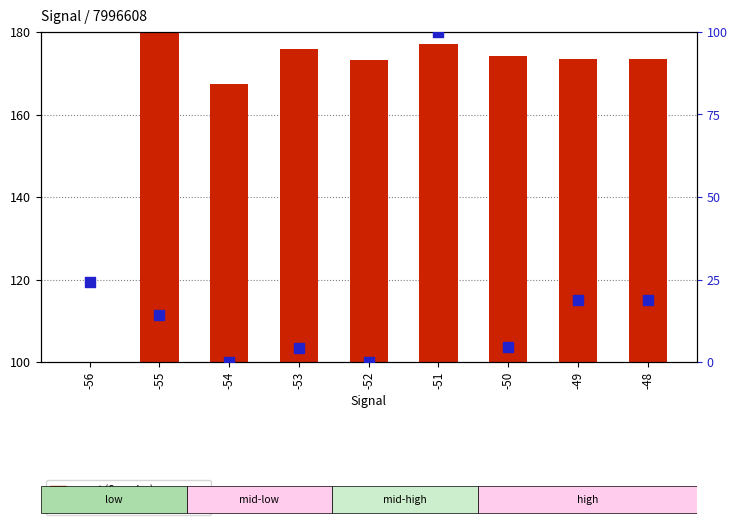

Is the value of Samples (count) at -49 greater than the value of Max_cycle (percentile) at -49?

Yes